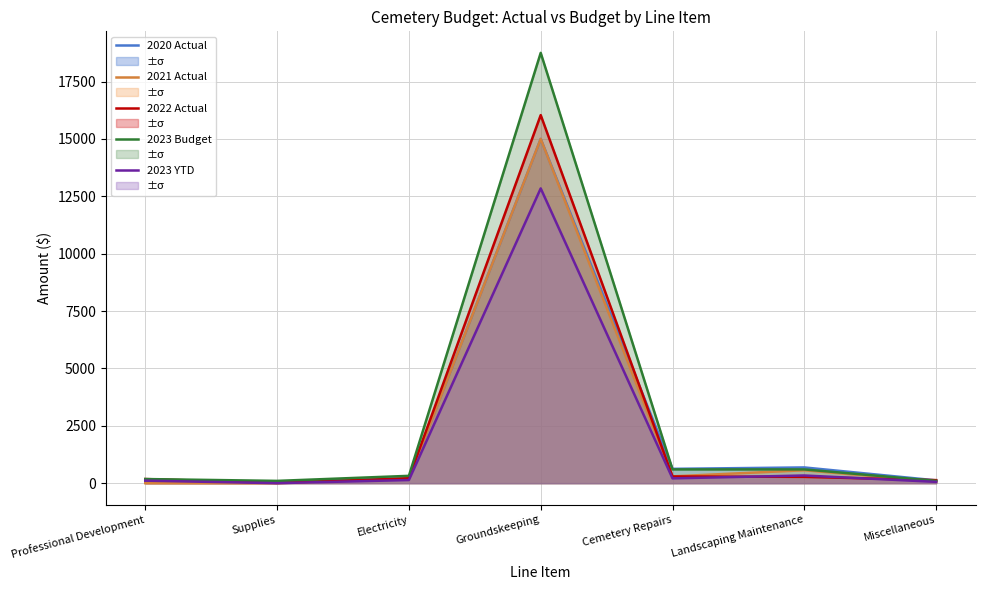

Reading right to left, extract all data points from this chart.

2020 Actual: 123.0	686.1	625.0	15000.0	207.4	58.5	60.0
2021 Actual: 76.0	563.5	296.9	15000.0	196.9	0.0	0.0
2022 Actual: 133.2	275.0	292.5	16038.0	215.4	13.2	180.0
2023 Budget: 100.0	600.0	600.0	18750.0	320.0	100.0	180.0
2023 YTD: 57.0	335.0	210.0	12843.8	137.0	0.0	110.0